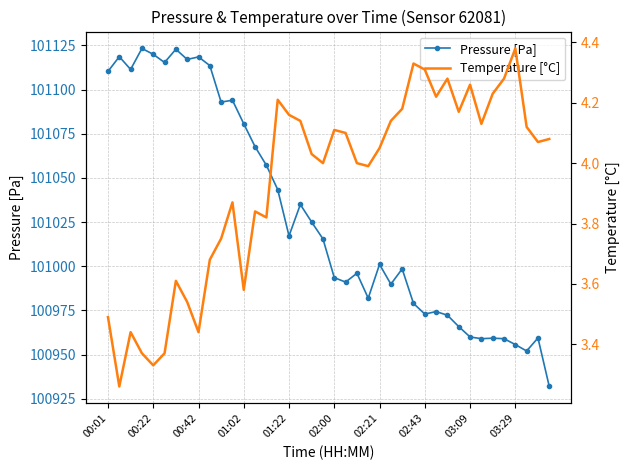

What is the difference between the Temperature [°C] values at 29 and 23?

0.2